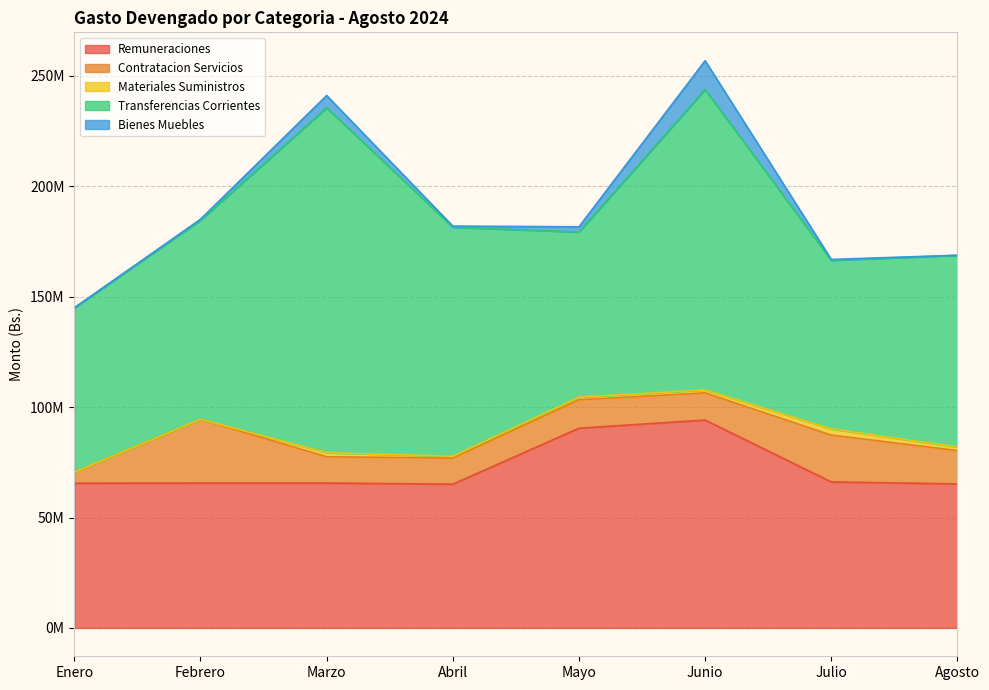

Reading left to right, extract all data points from this chart.

Remuneraciones: 65542108.5	65607259.3	65614845.9	65094808.4	90448531.6	94139254.6	66127142.2	65214350.1
Contratacion Servicios: 5011835.6	28856909.3	11908612.0	11841887.1	12866241.3	12326436.1	21211996.3	15125027.0
Materiales Suministros: 0.0	22467.9	1837497.3	784235.3	1216651.3	1320172.4	2795117.0	1571845.1
Transferencias Corrientes: 74425214.2	90176682.0	156258730.4	103747936.3	74792725.2	136044664.6	76349025.9	86849540.8
Bienes Muebles: 0.0	430553.7	5506395.0	528868.6	2348342.2	13075799.0	408468.1	23600.0